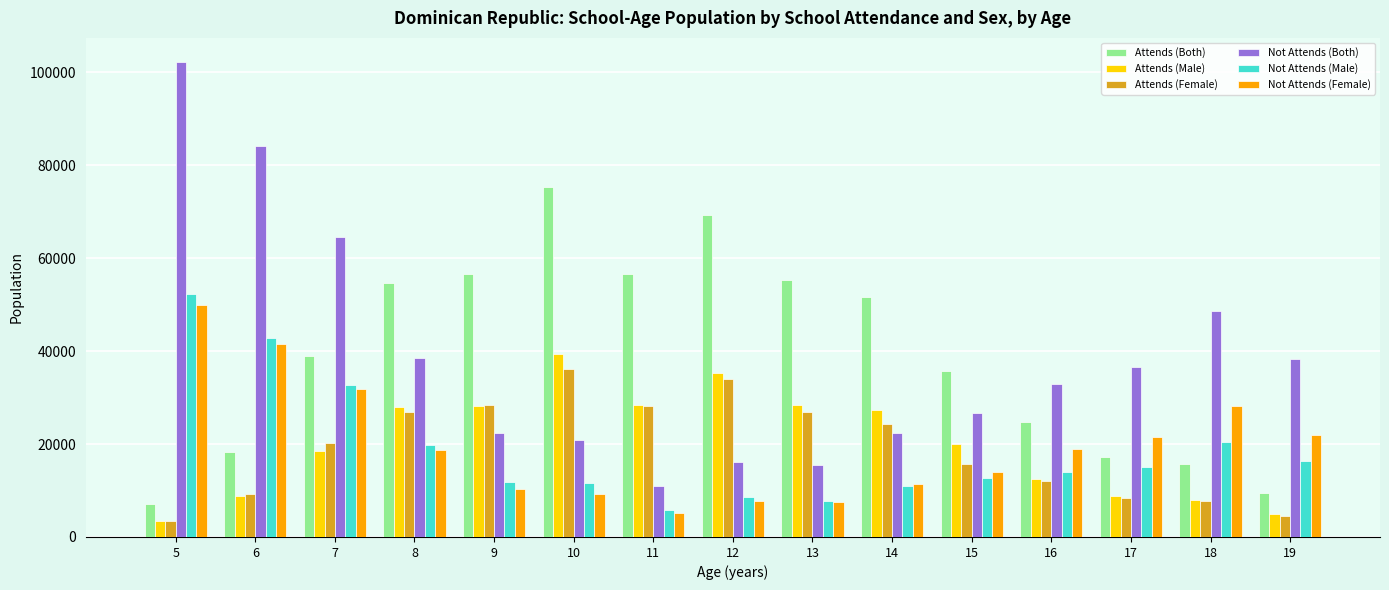

True or false: Attends (Both) has a value of 6253 at 6.

False